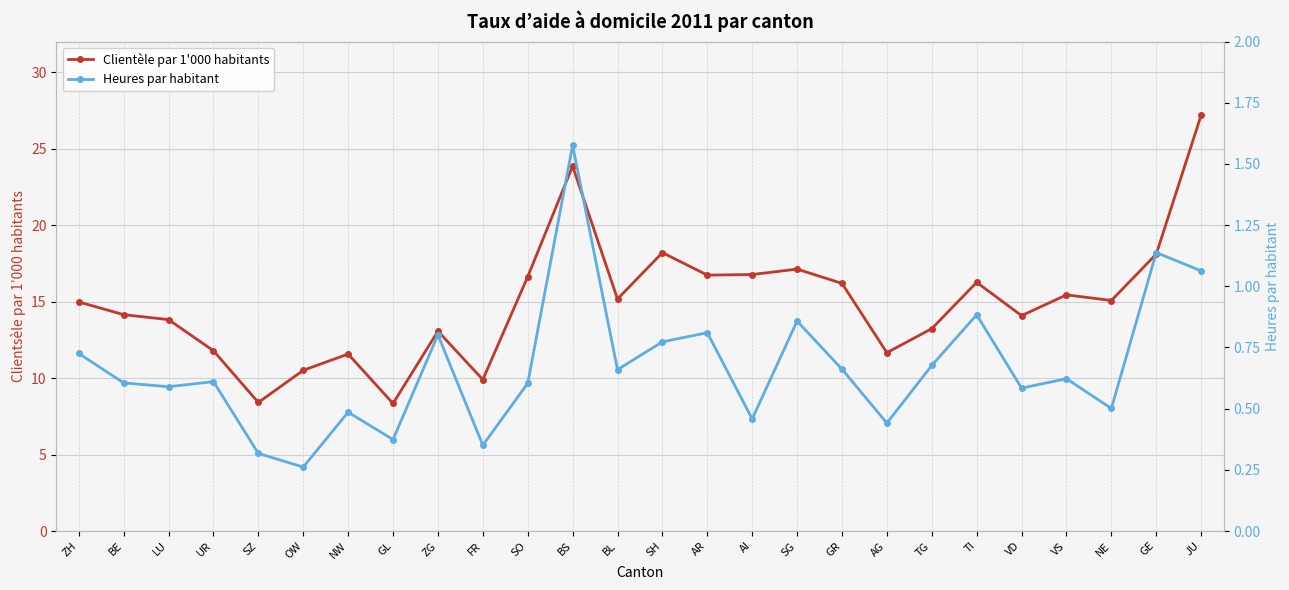

What are all the series names shown in the legend?

Clientèle par 1'000 habitants, Heures par habitant